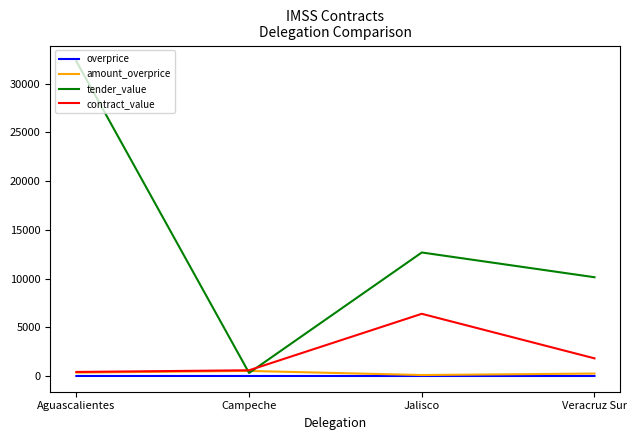

What is the difference between the highest and lowest values at Jalisco?

12674.0